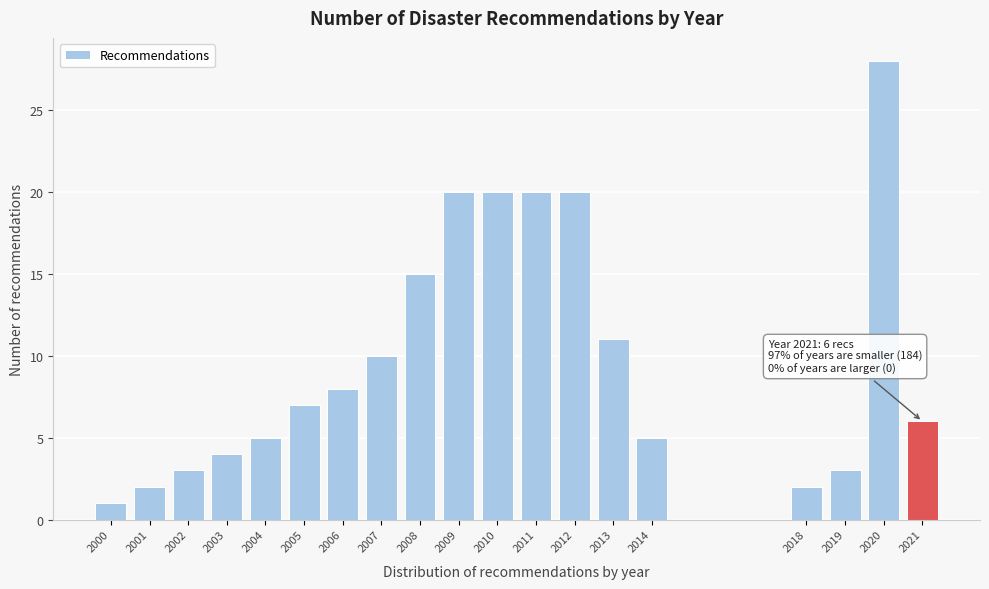

Reading left to right, transcribe all the data shown in this chart.

2000=1	2001=2	2002=3	2003=4	2004=5	2005=7	2006=8	2007=10	2008=15	2009=20	2010=20	2011=20	2012=20	2013=11	2014=5	2018=2	2019=3	2020=28	2021=6